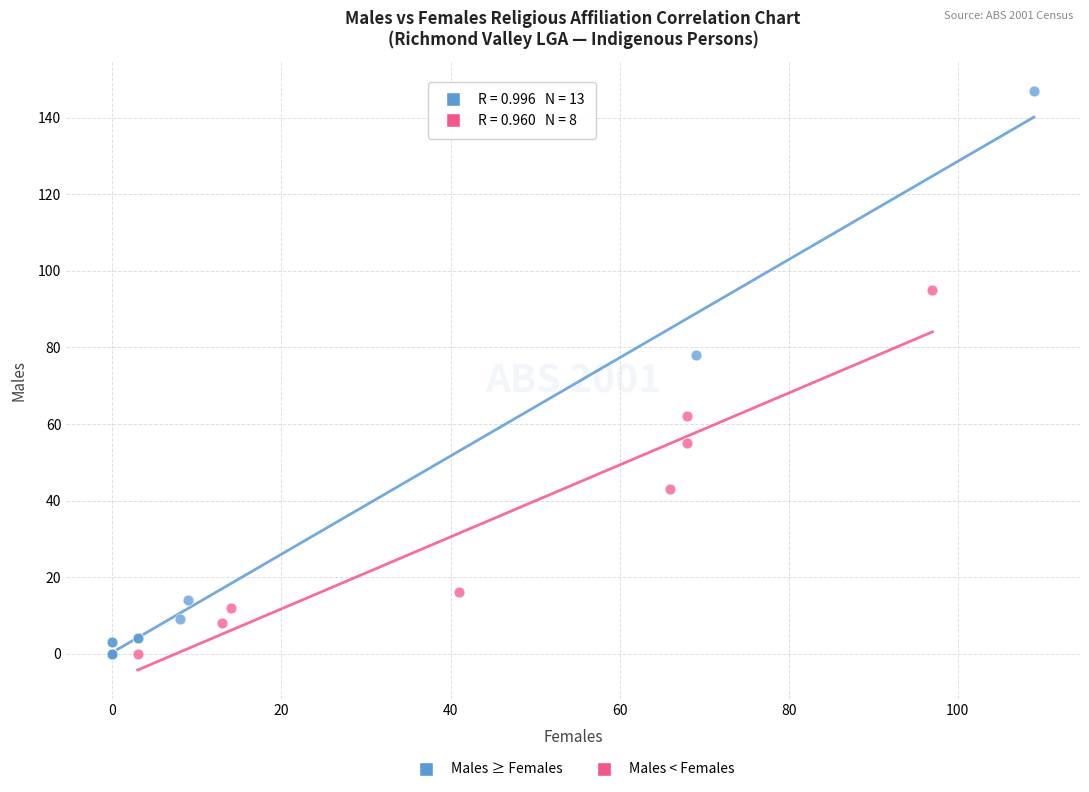

Which series has the largest Y range (max minus min)?

Males ≥ Females